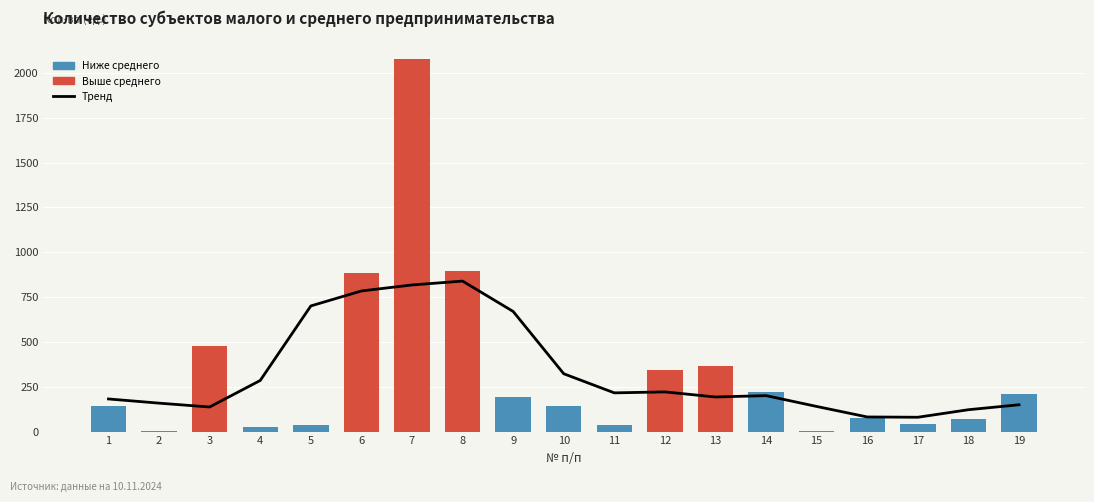

Reading right to left, what are all the values shown in this chart?

Trend: 19=149.2	18=121.6	17=79.6	16=81.2	15=139.8	14=200.2	13=192.6	12=221.0	11=215.6	10=322.2	9=669.6	8=839.0	7=817.4	6=784.0	5=700.4	4=284.8	3=136.8	2=158.2	1=181.6
Кол-во (ед.): 19=212.0	18=70.0	17=40.0	16=74.0	15=2.0	14=220.0	13=363.0	12=342.0	11=36.0	10=144.0	9=193.0	8=896.0	7=2079.0	6=883.0	5=36.0	4=26.0	3=478.0	2=1.0	1=143.0